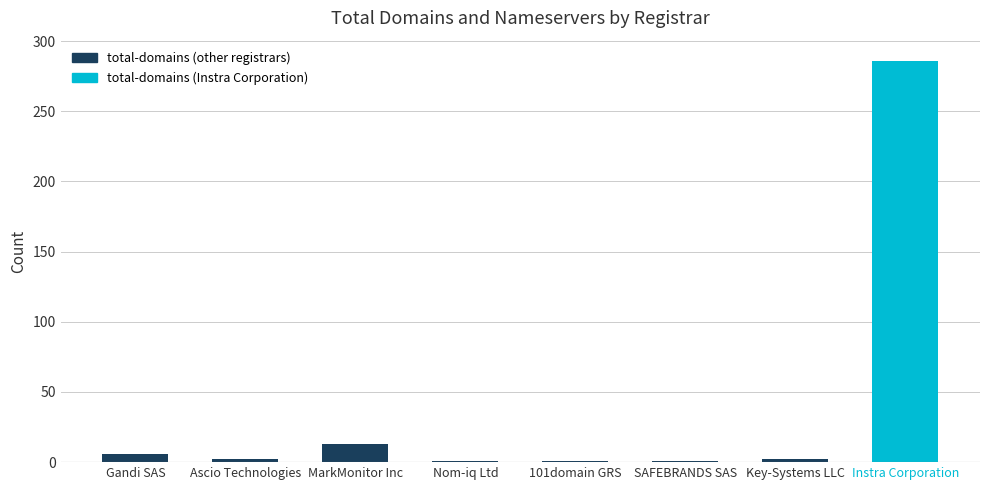

Between Gandi SAS and MarkMonitor Inc, which is larger?

MarkMonitor Inc